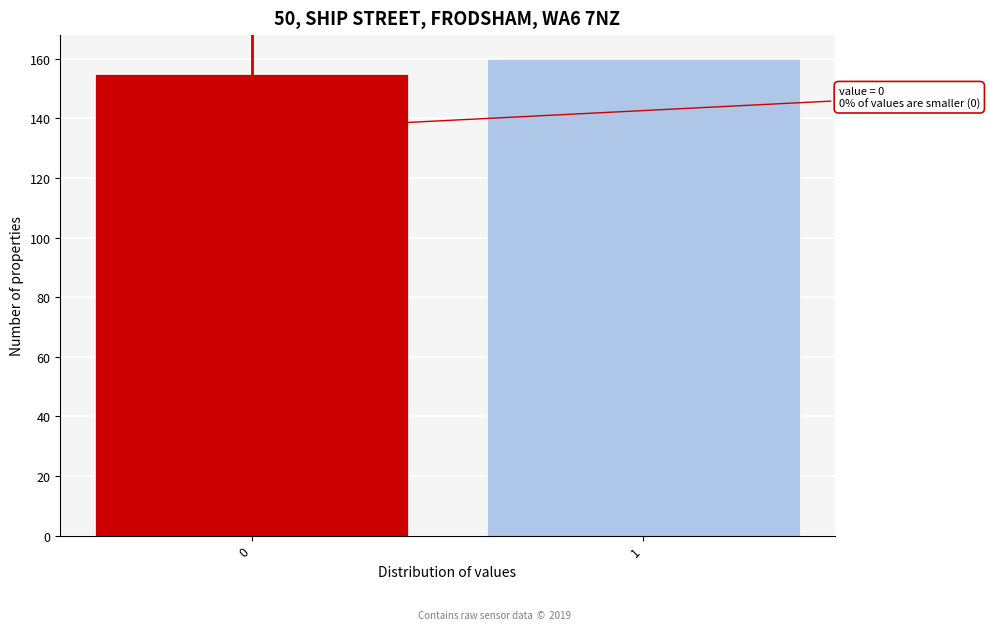

Reading left to right, what are all the values shown in this chart?

0=155	1=160